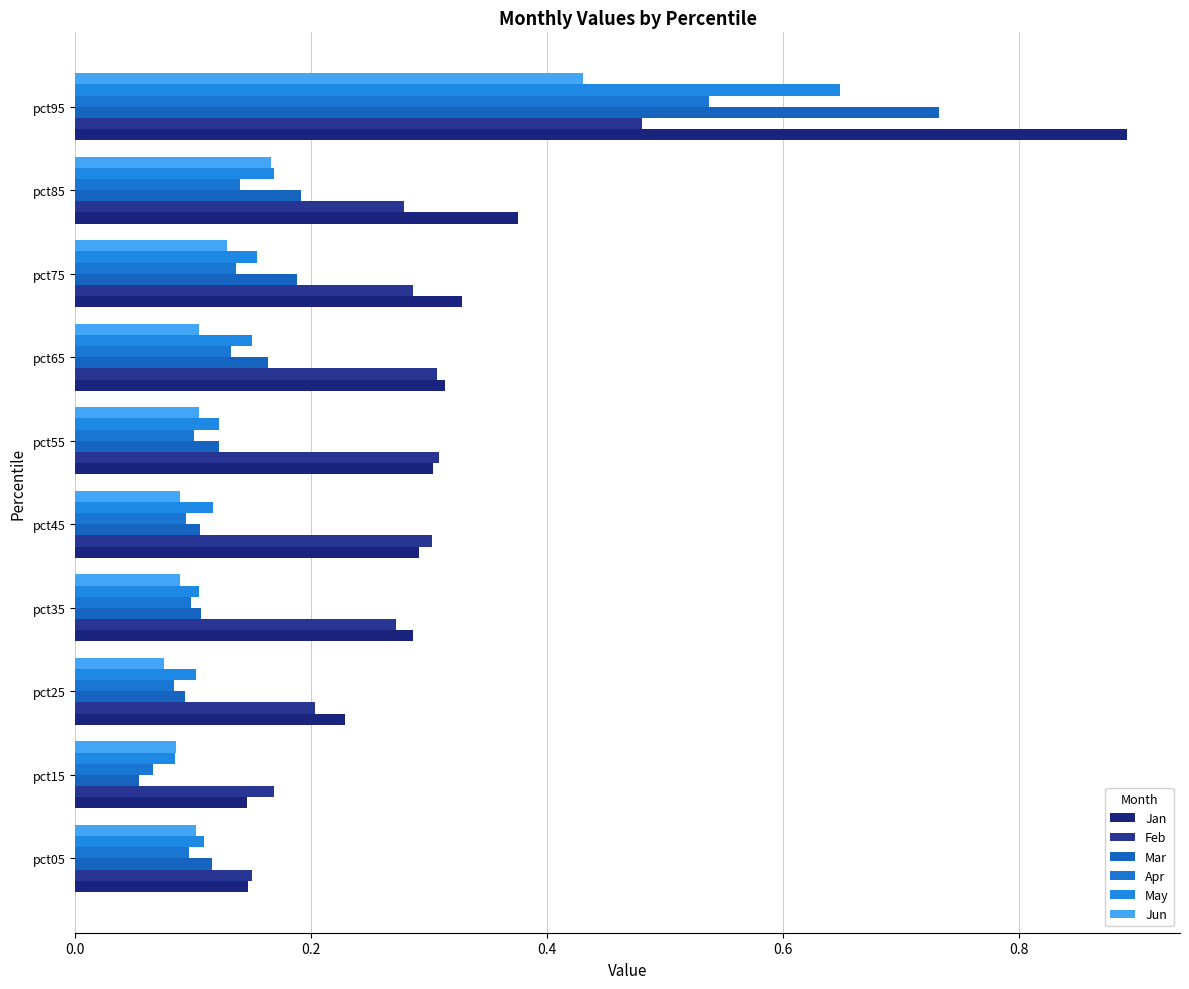

What is the difference between the second highest and minimum values in the May series?

0.1